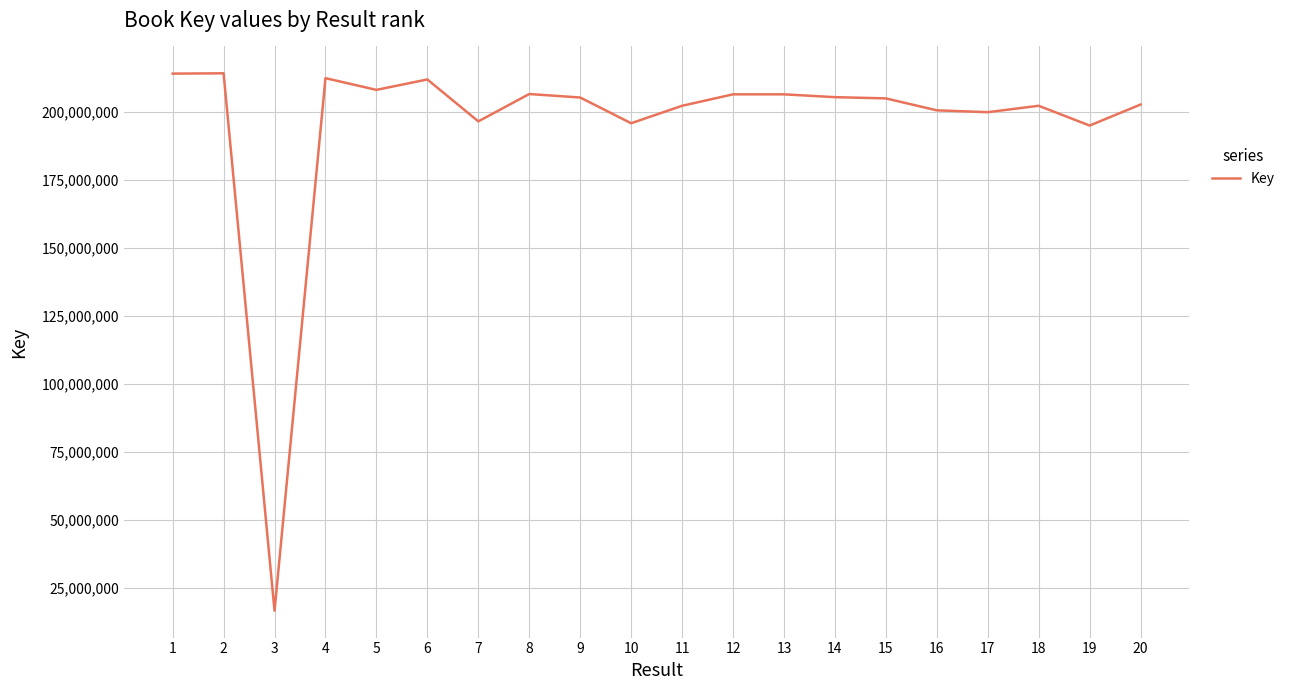

The value at 1 is 214115160. True or false?

True